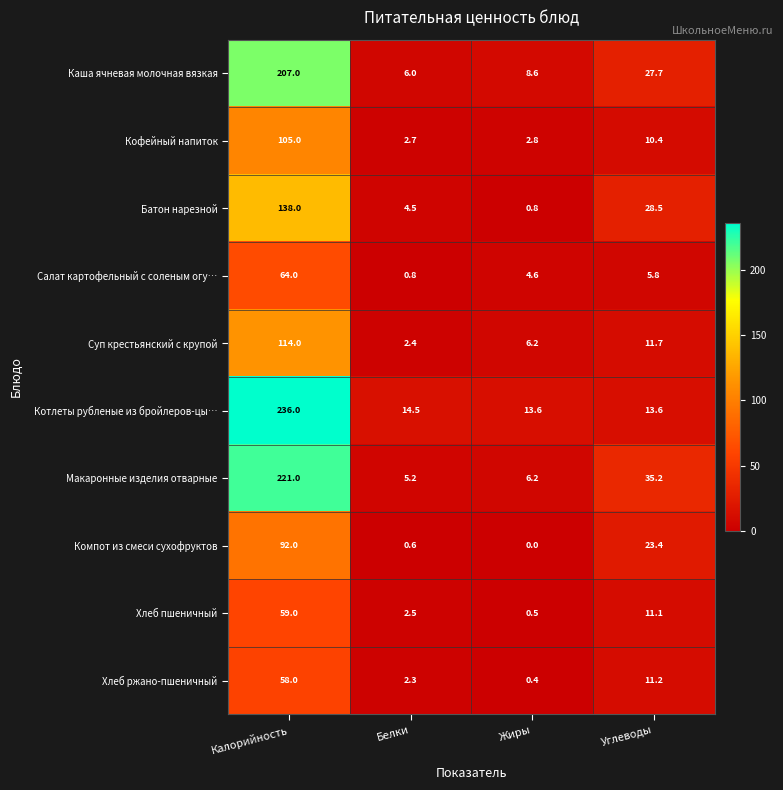

What is the approximate value of Хлеб ржано-пшеничный at Калорийность?

58.0